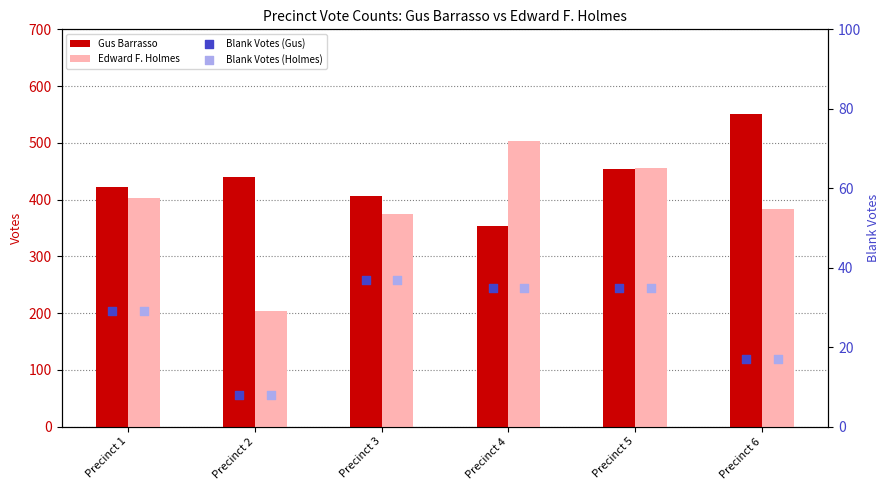

What are all the series names shown in the legend?

Gus Barrasso, Edward F. Holmes, Blank Votes (Gus), Blank Votes (Holmes)